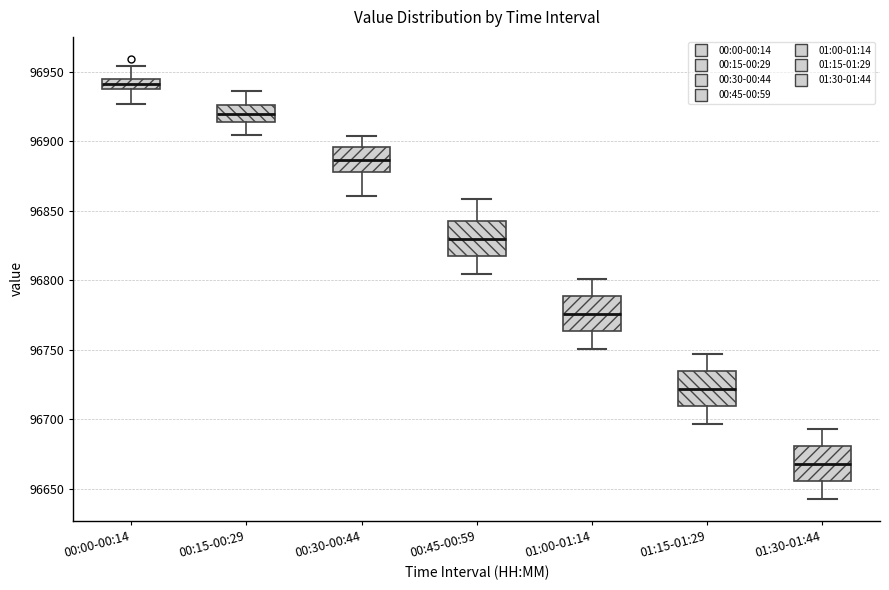

Where does the upper whisker of the box for 00:30-00:44 end on the y-axis? The values are not printed on the chart, so give them approximately, as read against the axis.

96905